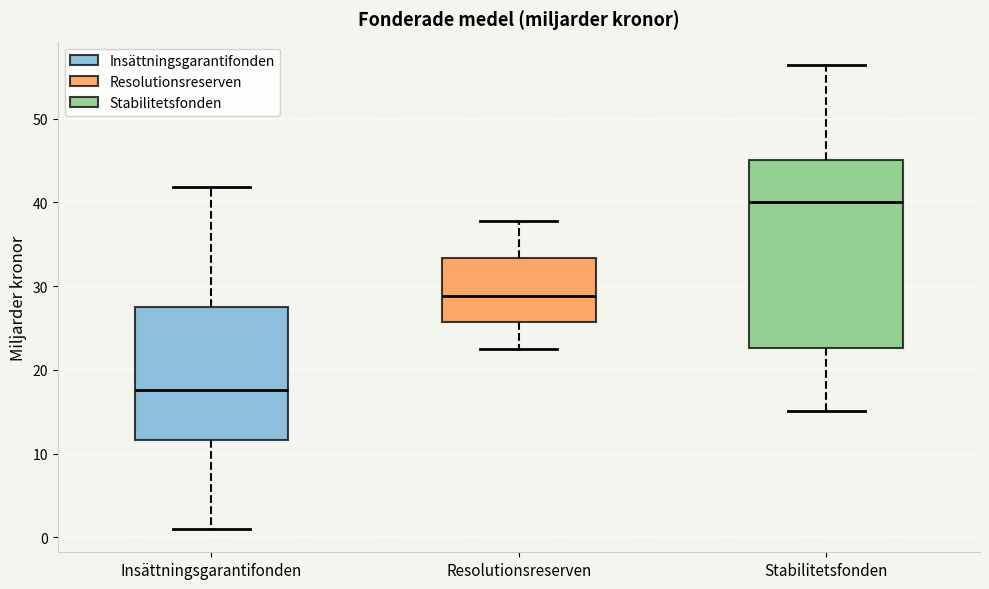

Reading left to right, transcribe this box plot: for each box, give where its median line is, the range the box spans, and where its two whiskers end, as read against the y-axis. The values are not printed on the chart, so give them approximately, as read against the axis.

Insättningsgarantifonden: median 18, box 12 to 28, whiskers 1 to 42
Resolutionsreserven: median 29, box 26 to 33, whiskers 22 to 38
Stabilitetsfonden: median 40, box 23 to 45, whiskers 15 to 56